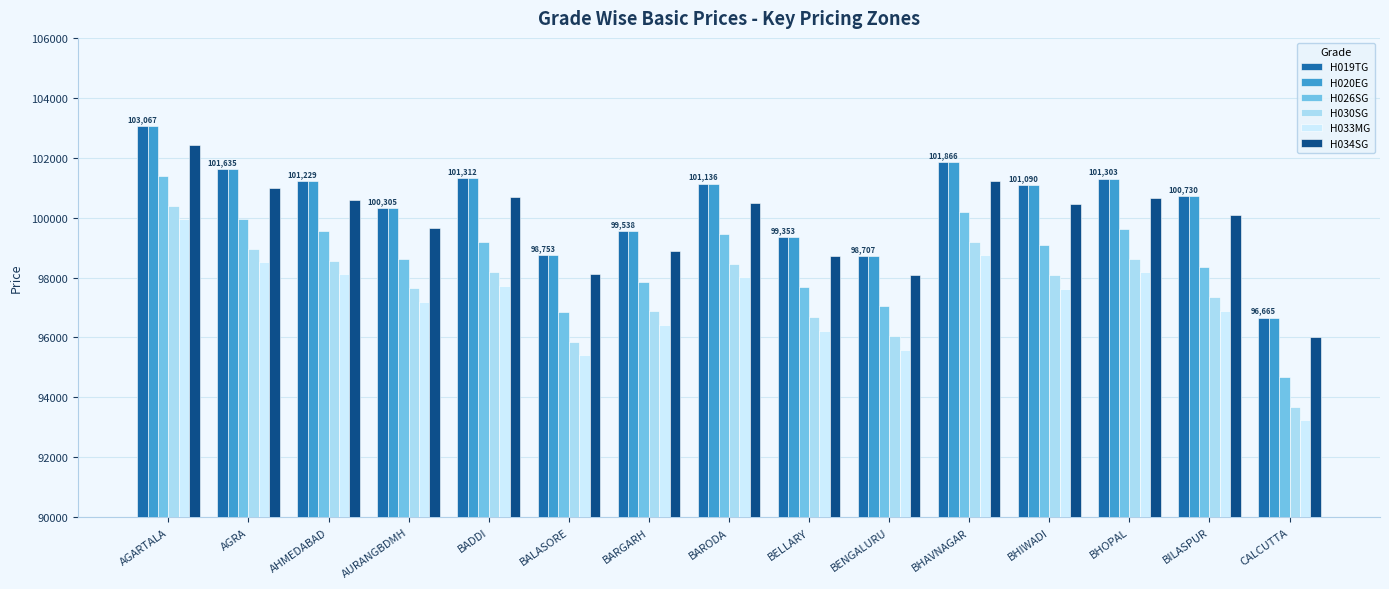

How many groups of bars are there?

15